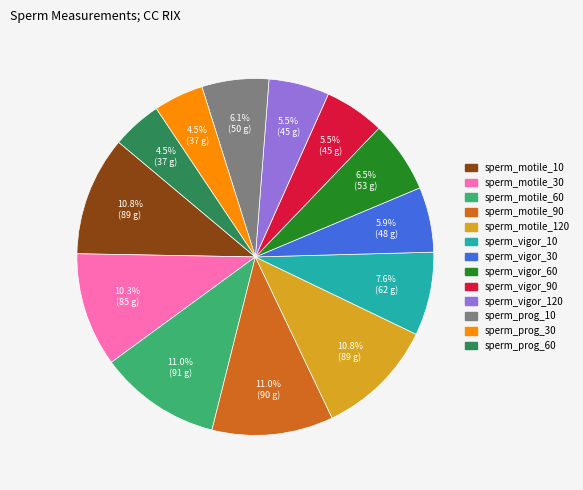

Count the number of slices in the pie.

13